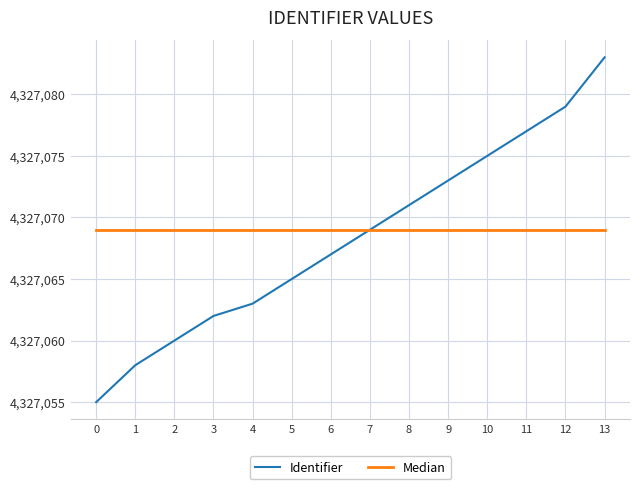

Which series has the widest spread of values?

Identifier